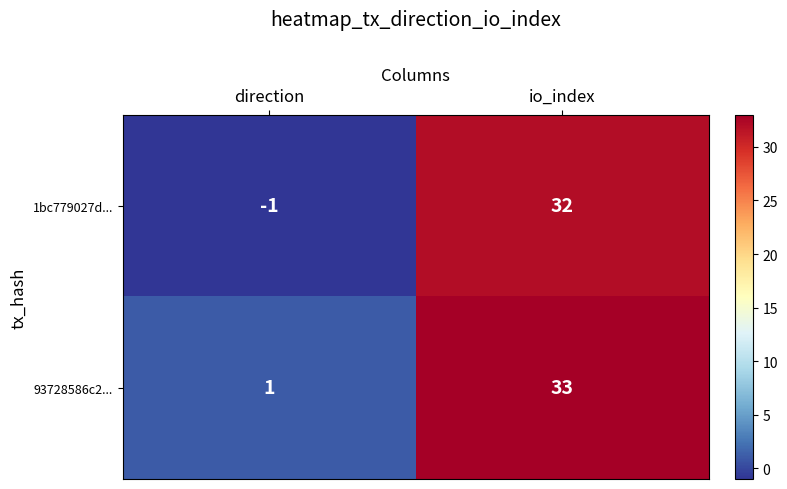

What is the difference between the highest and lowest values at io_index?

1